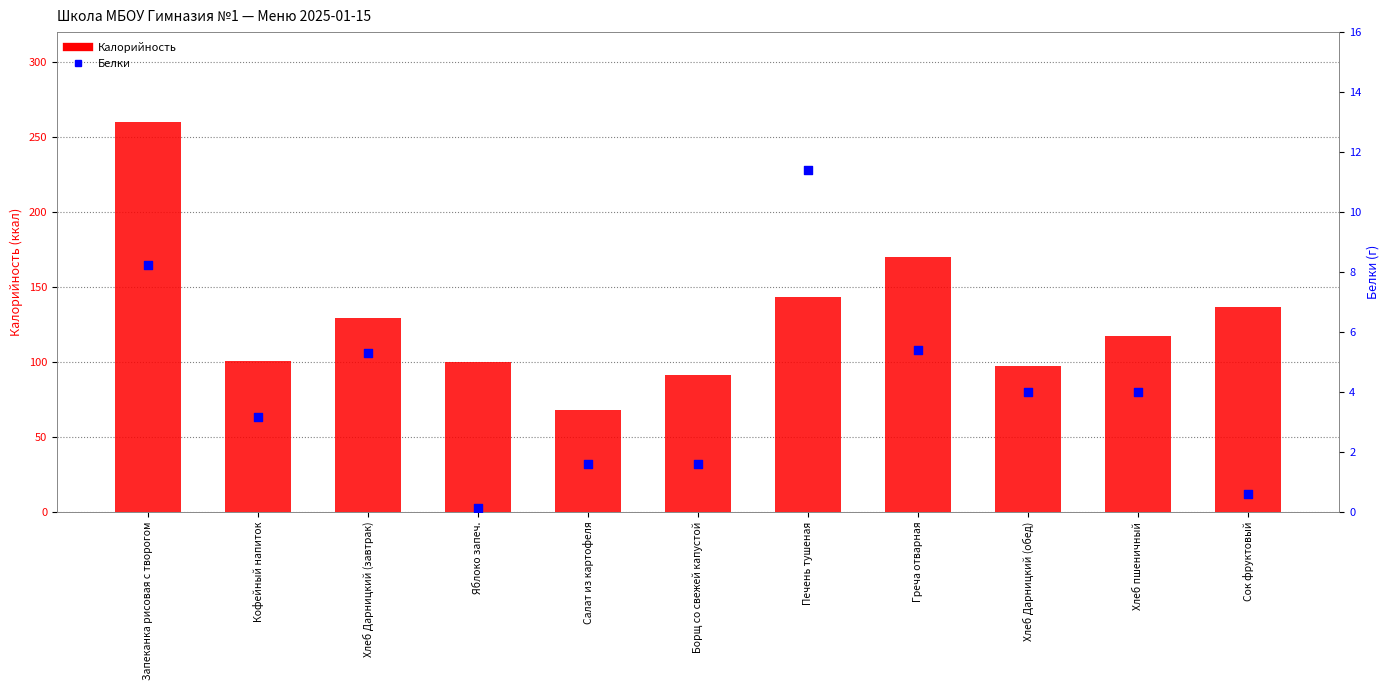

What are all the series names shown in the legend?

Калорийность, Белки